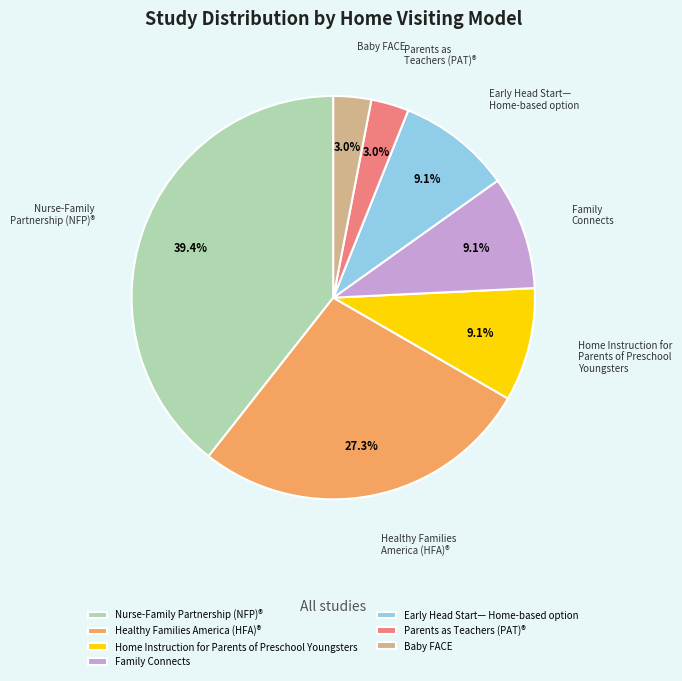

Which slice is the largest?

Nurse-Family Partnership (NFP)®